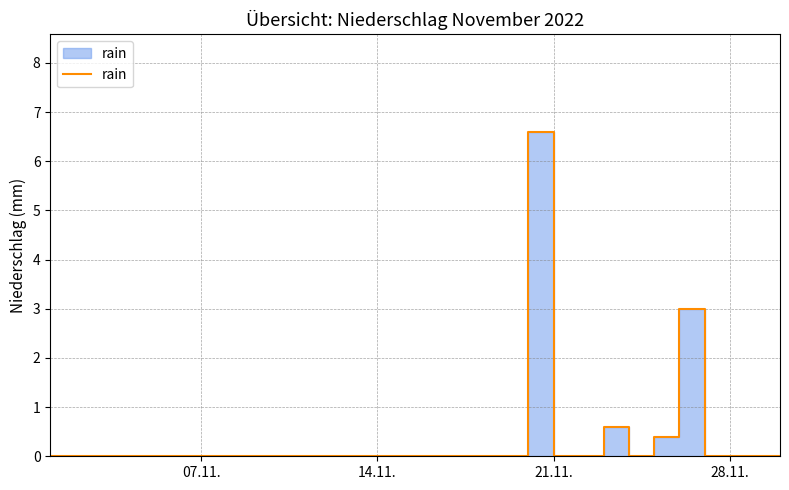

The chart shows a value of 2.2 at 07.11.. True or false?

False